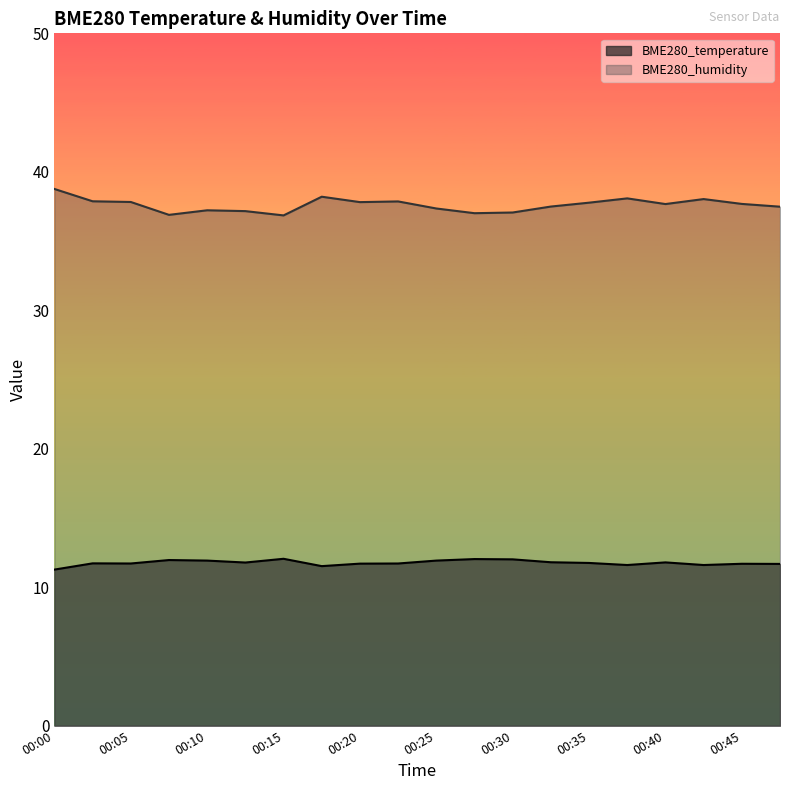

Which series has the widest spread of values?

BME280_humidity